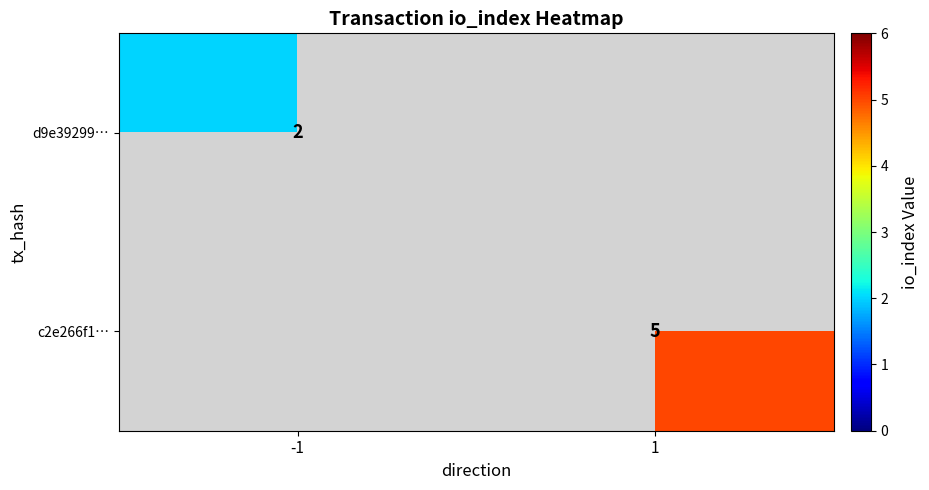

The c2e266f1… series shows 8 at 1. True or false?

False